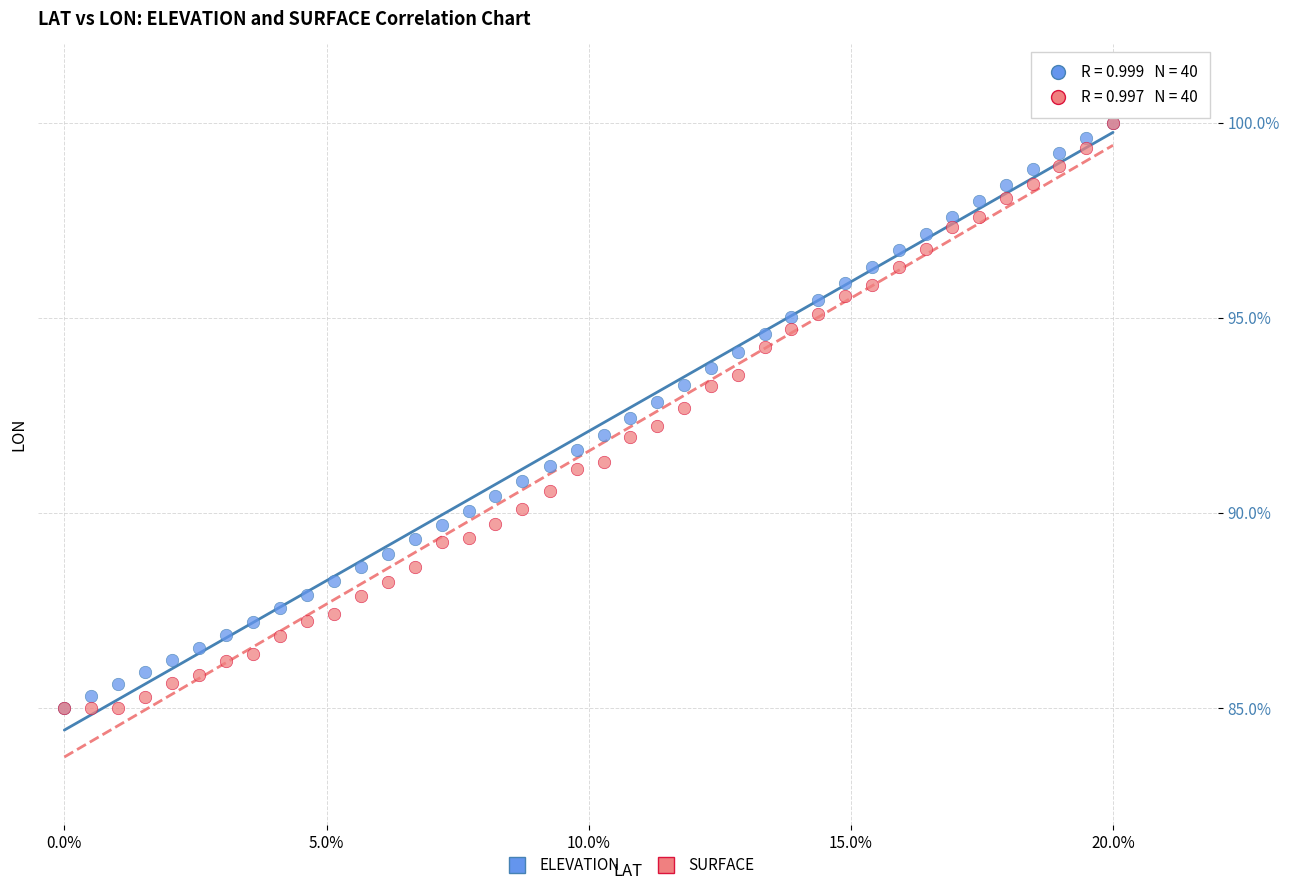

What are all the series names shown in the legend?

ELEVATION, SURFACE